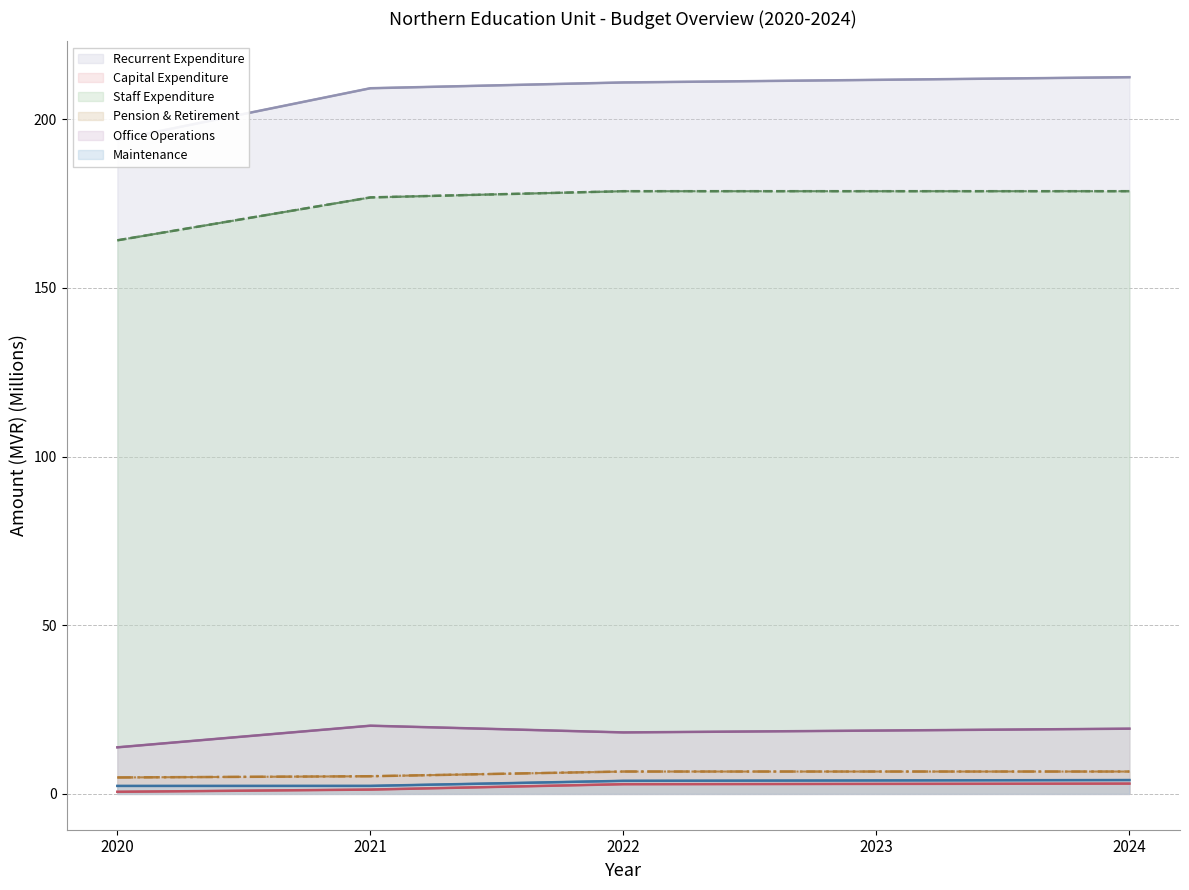

Which series has the widest spread of values?

Recurrent Expenditure